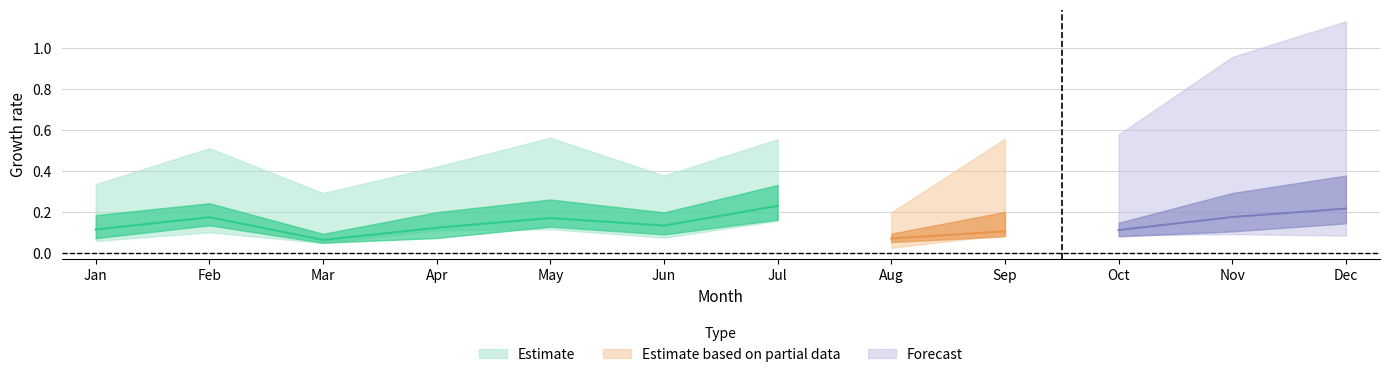

How many lines are shown in the chart?

5